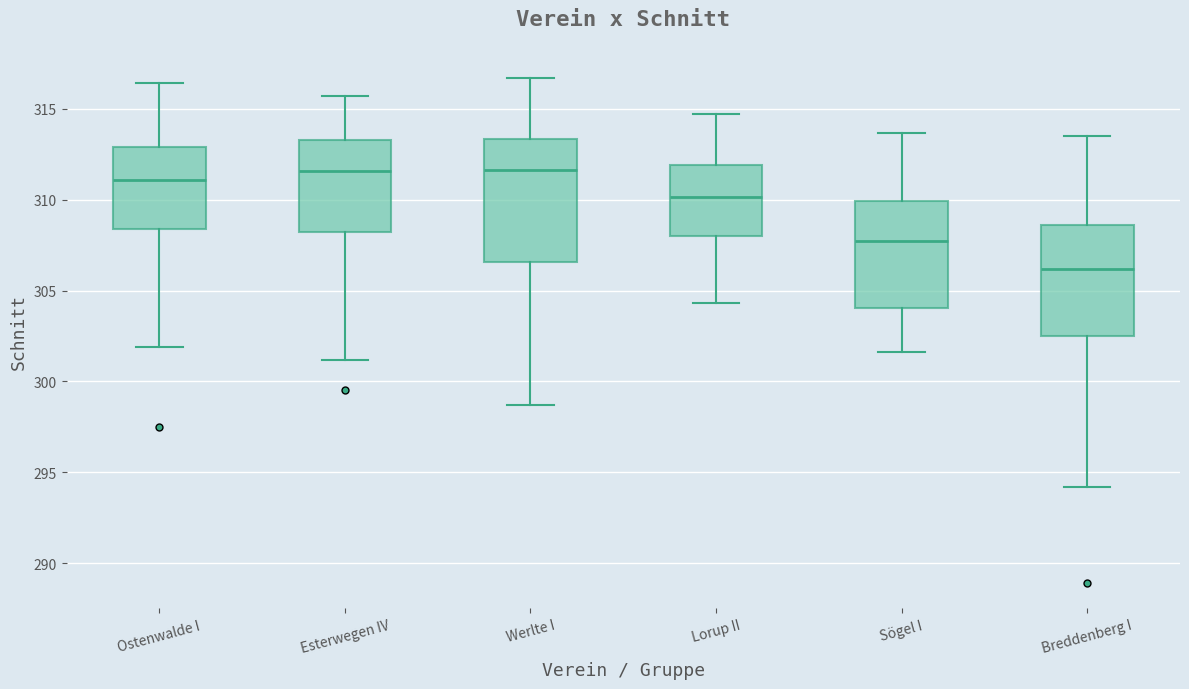

Which box's median line is the lowest?

Breddenberg I